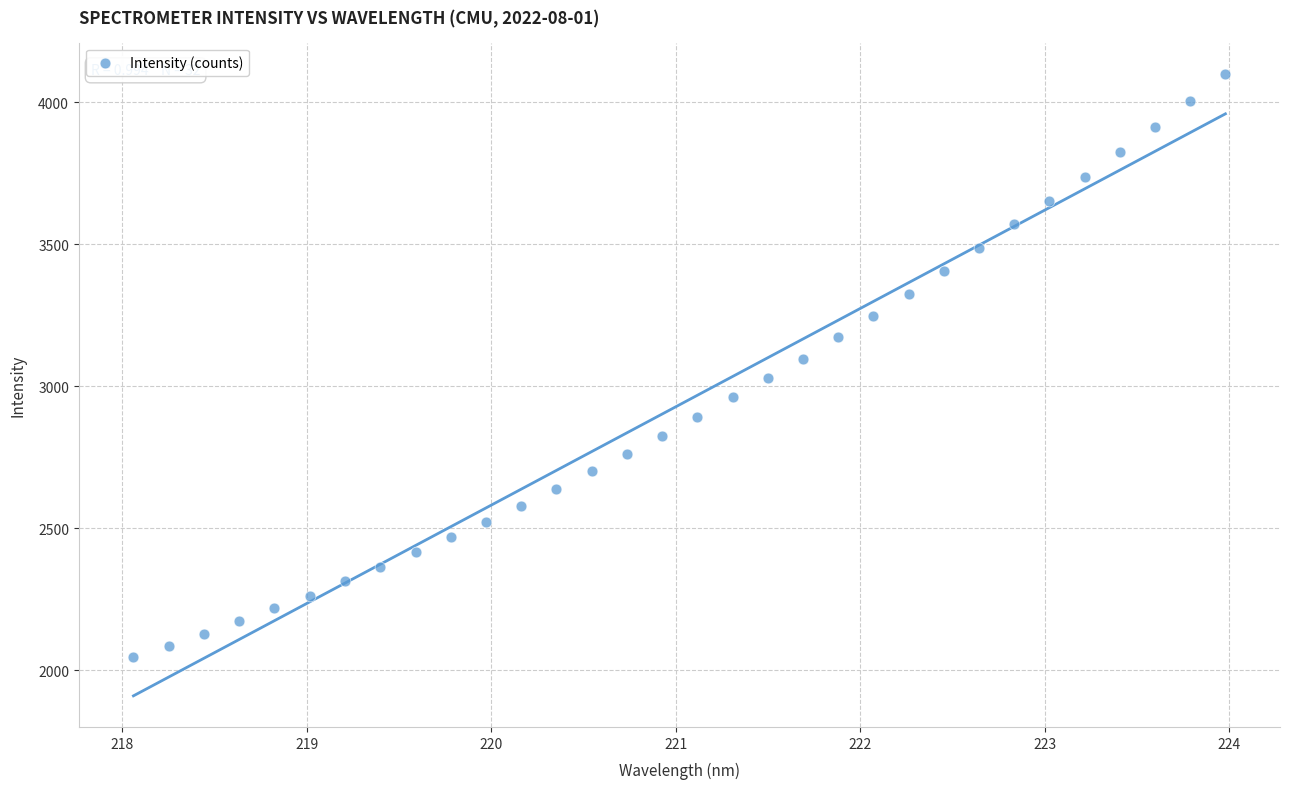

What is the range of X values (max minus min)?

5.9